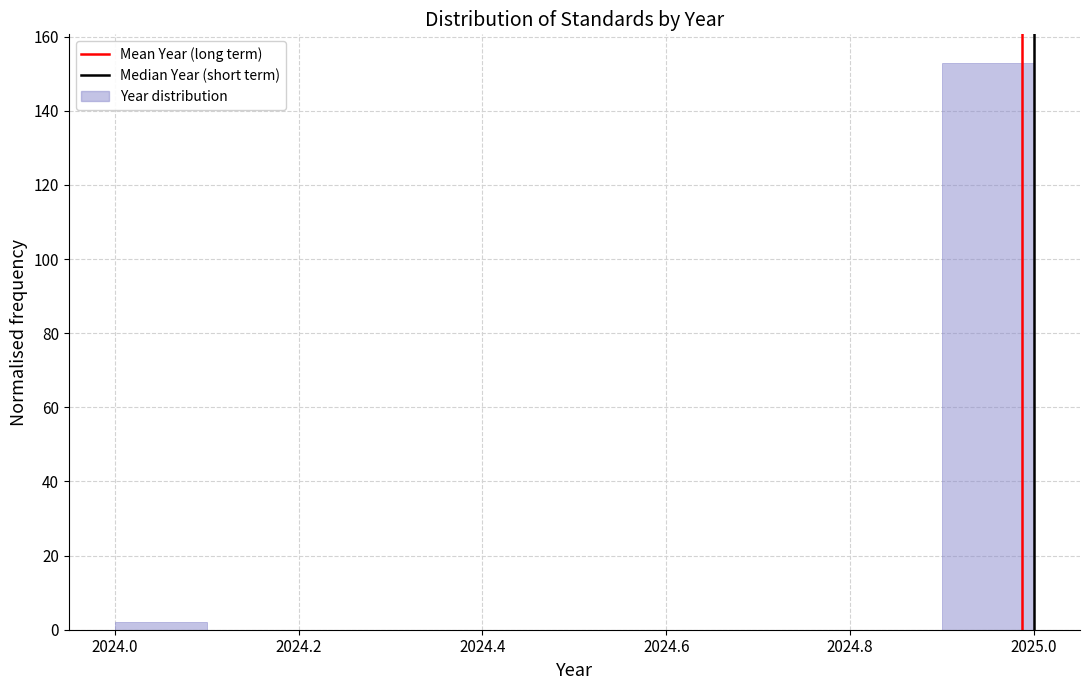

Which range on the x-axis has the tallest bar?

2024.9 to 2025.0